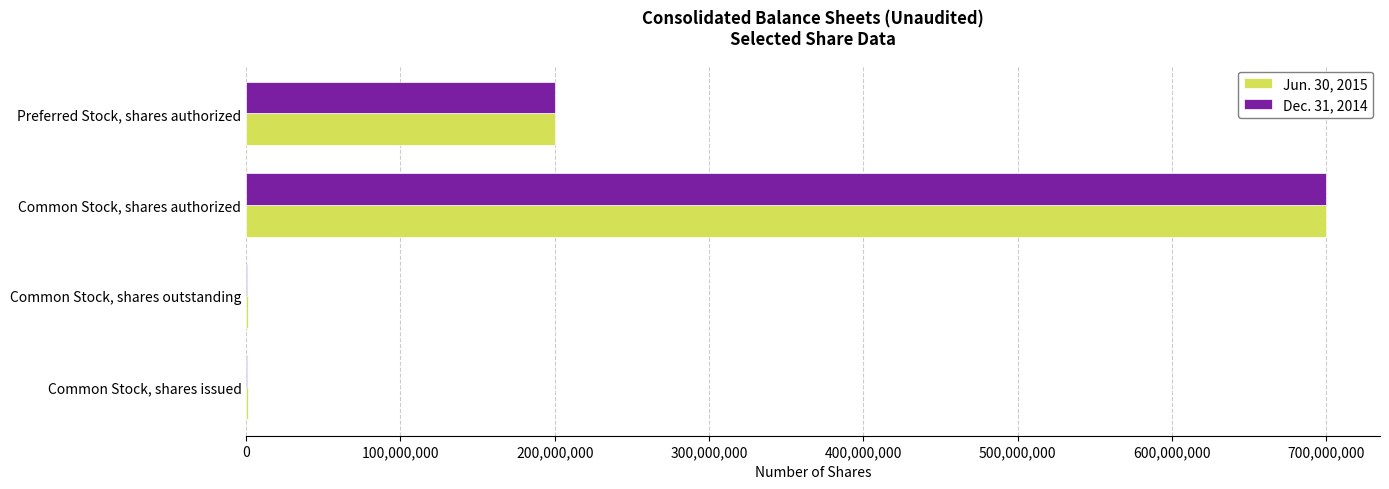

What is the maximum value shown in the chart?

700000000